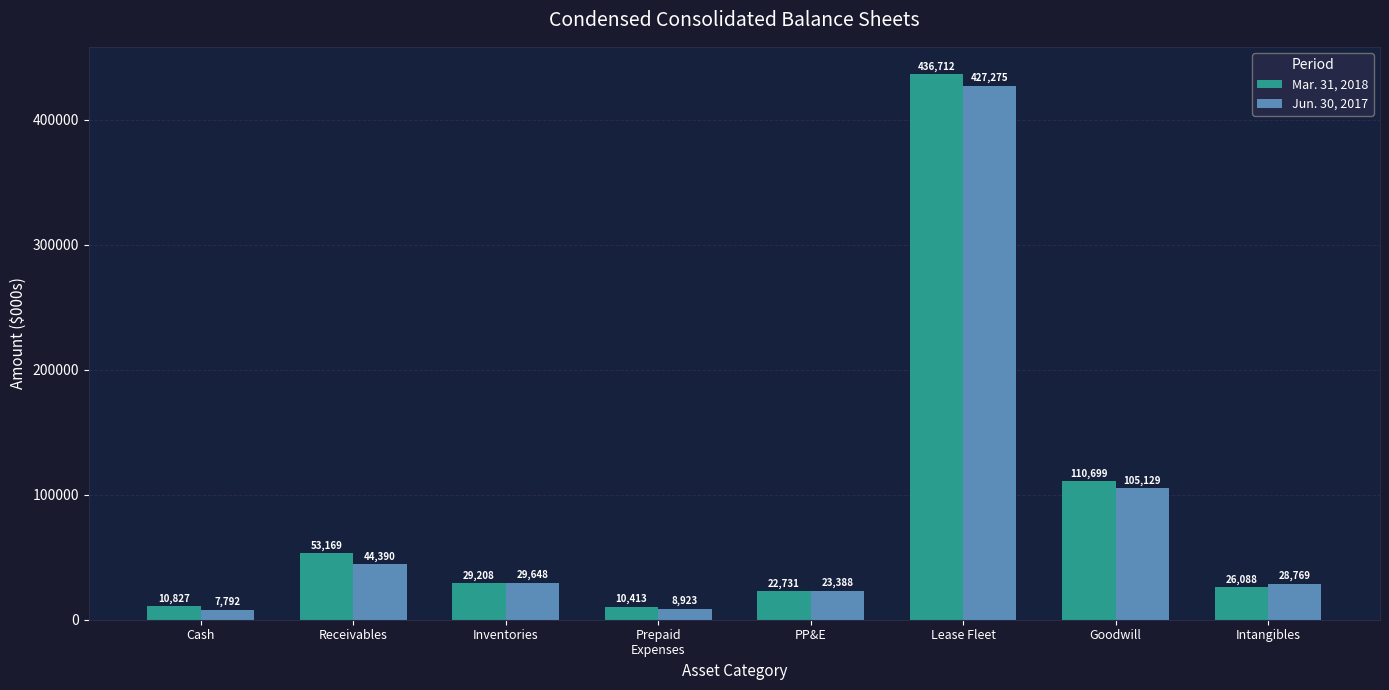

How many data points does each series have?

8